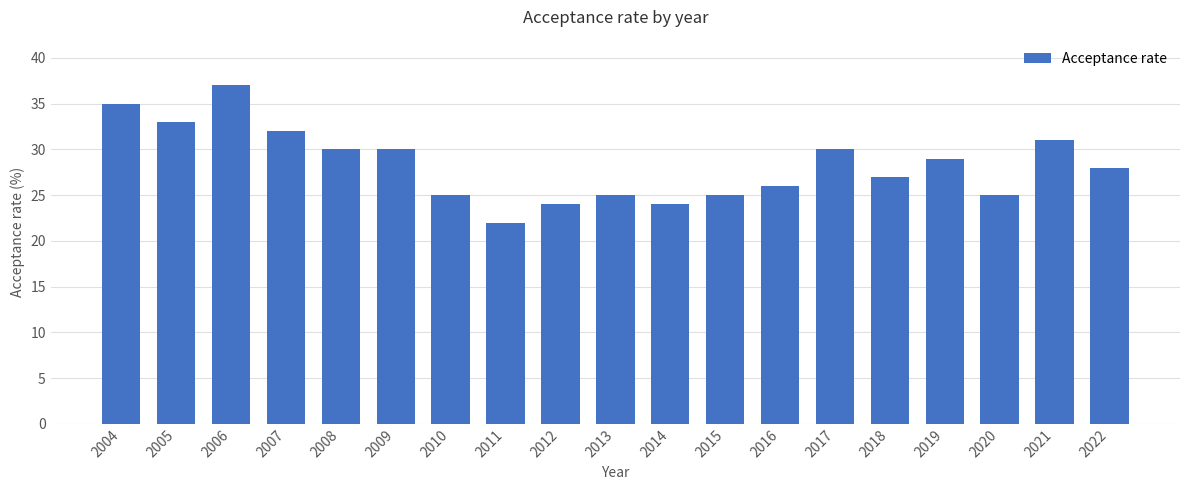

How many values are below 28?

9